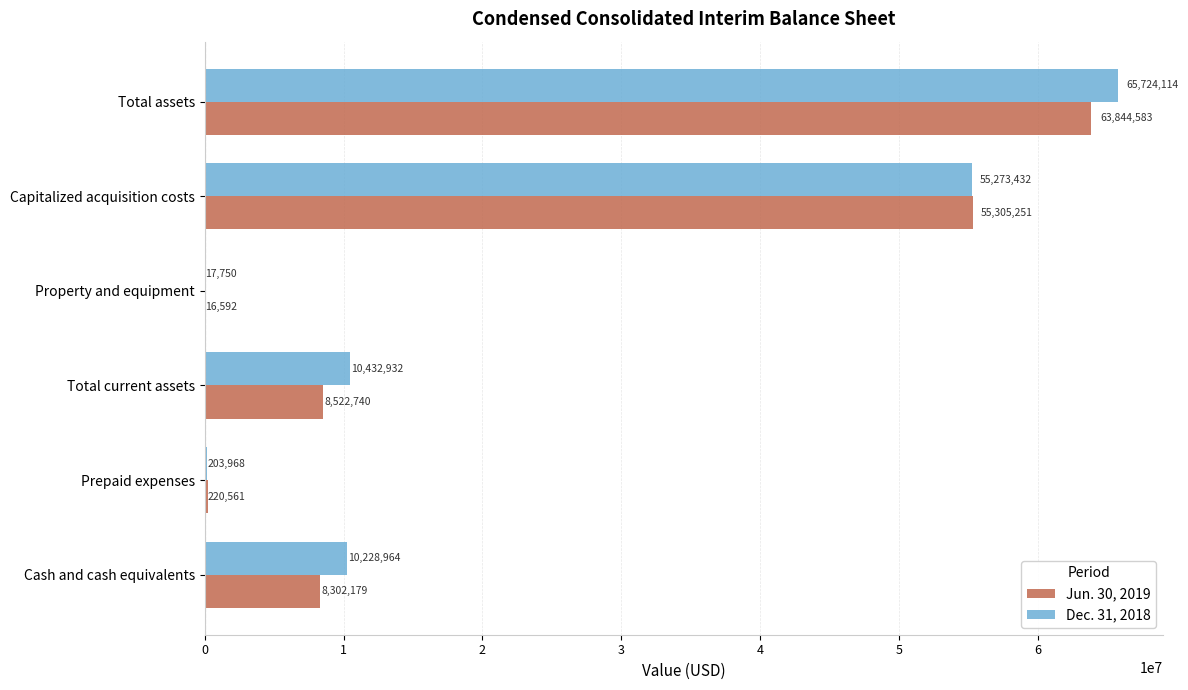

What are all the series names shown in the legend?

Jun. 30, 2019, Dec. 31, 2018